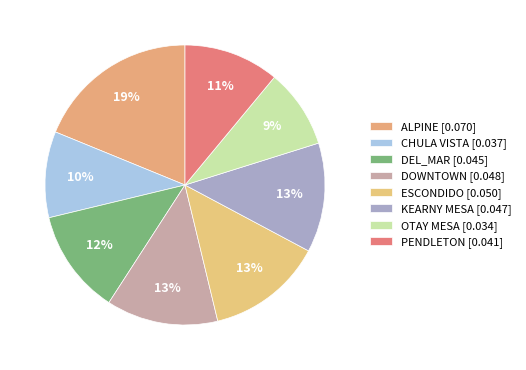

To the nearest percent, what percentage of the pie is ESCONDIDO?

13%